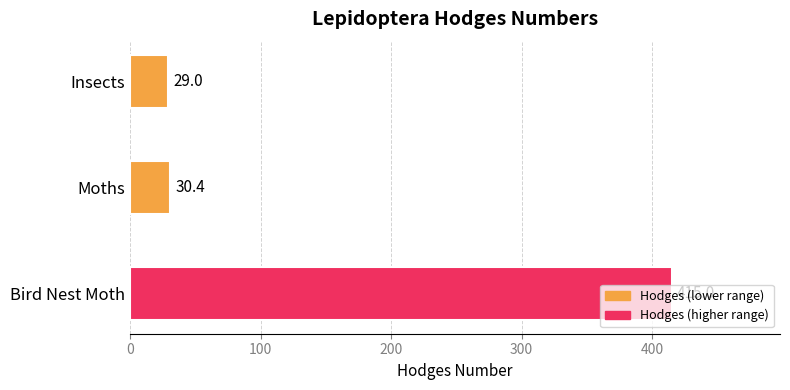

Which category has the highest value across all series?

Bird Nest Moth